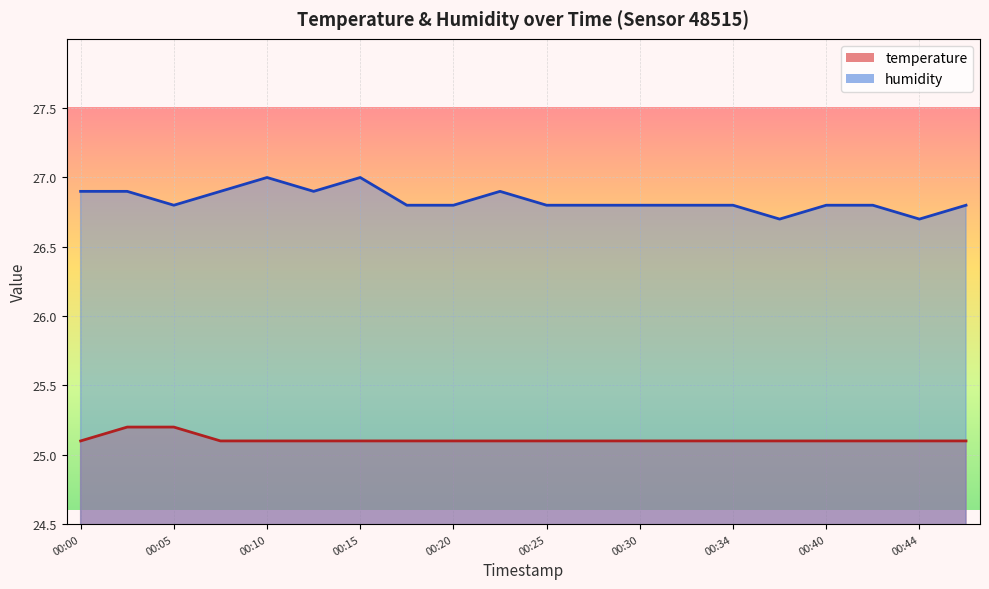

How many humidity values are between 26 and 27?

20